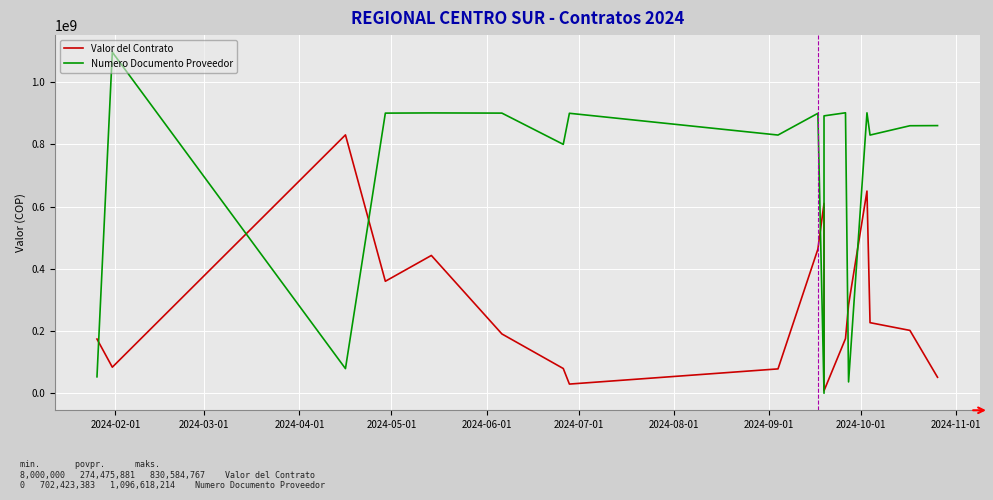

Reading left to right, what are all the values shown in this chart?

Valor del Contrato: 174200000	83750000	830584767	359999793	442991359	190599802	79477972	29401000	78237145	463244393	610319270	8000000	175501201	284092634	649999999	226883632	202000000	51282896
Numero Documento Proveedor: 52783827	1096618214	79105106	900615327	901263039	900654916	800217497	900114086	830146283	900042482	0	891800213	901695456	36312734	901590857	830077126	860066942	860516806